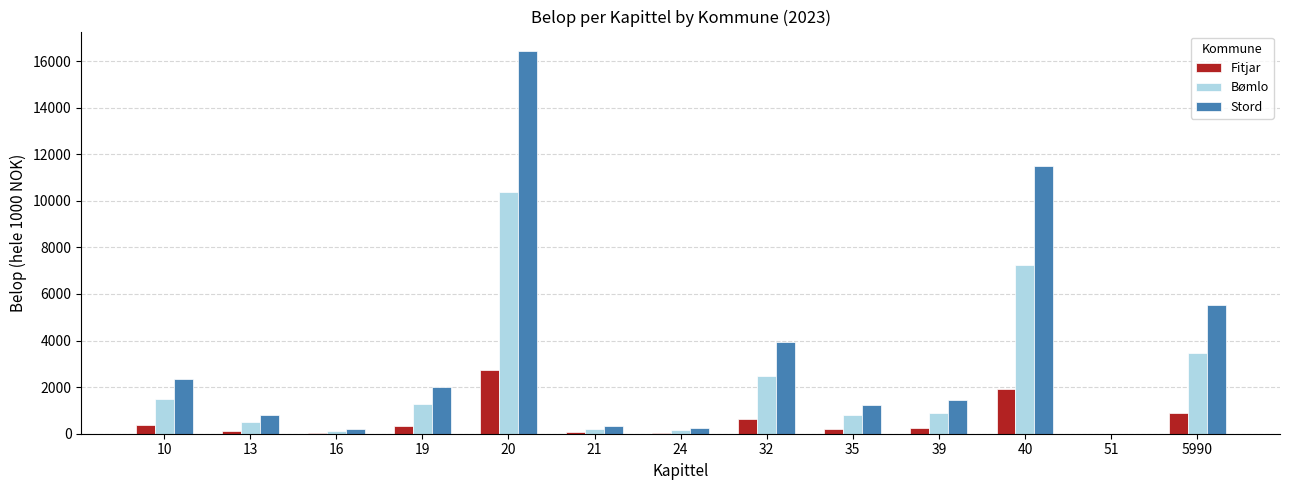

What is the greatest value displayed?

16444